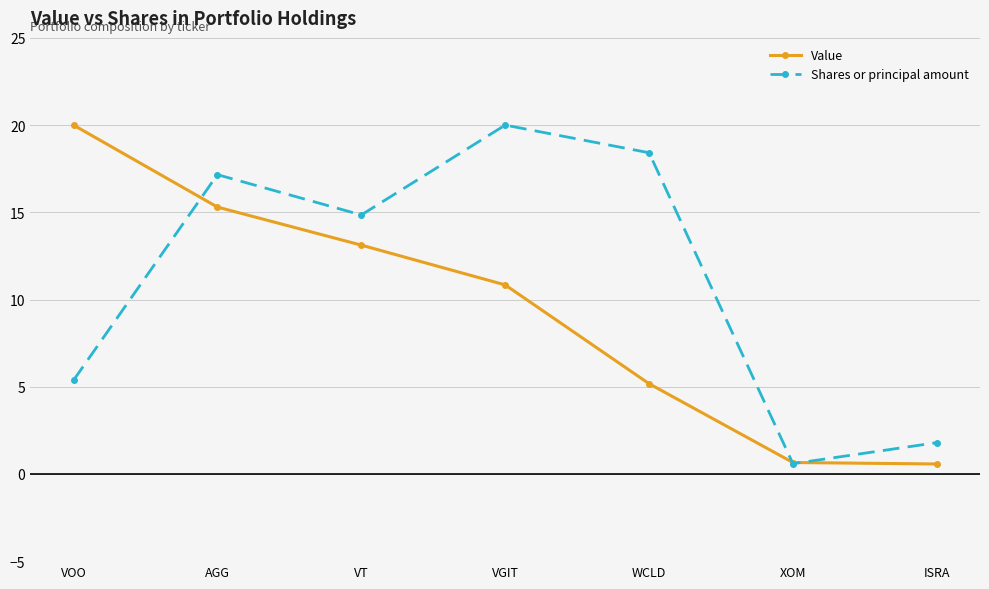

What is the label of the 4th point from the left?

VGIT